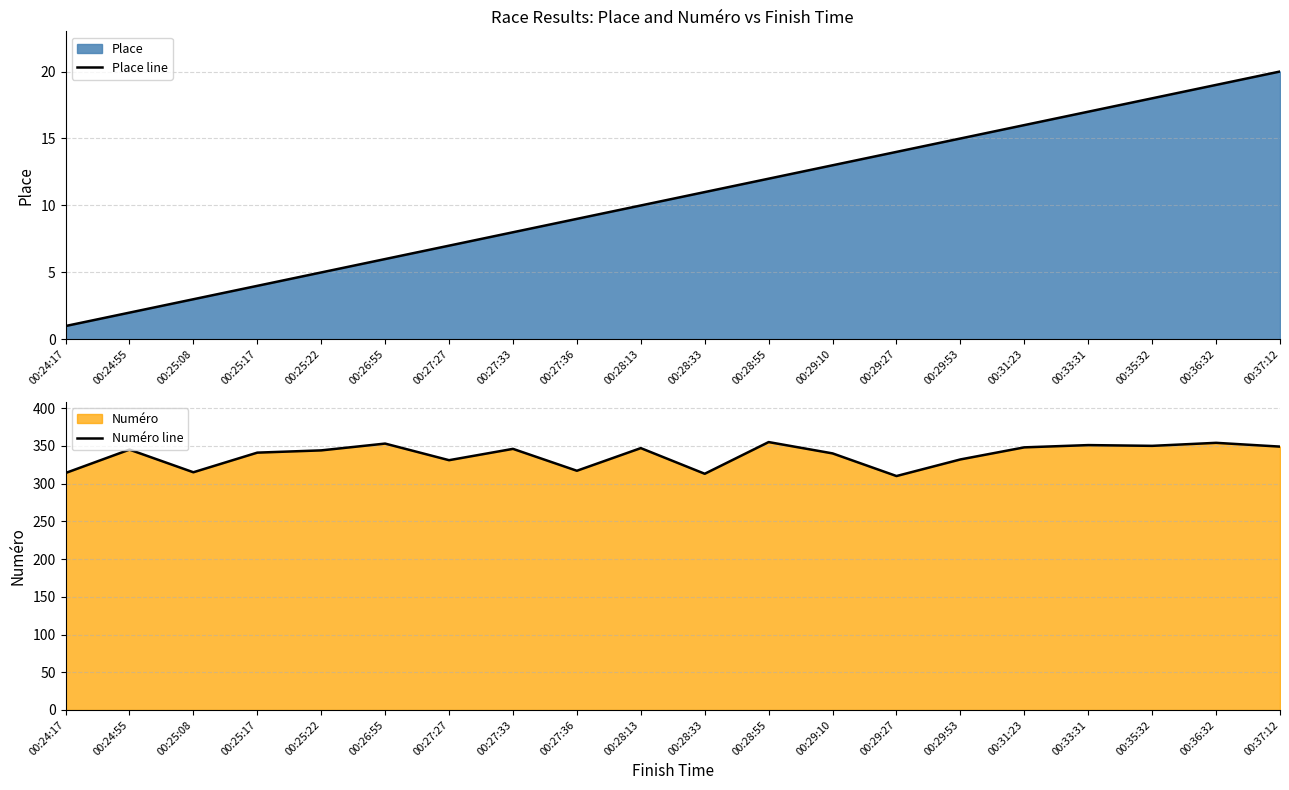

What is the sum of the Place line values at 00:29:10 and 00:31:23?

29